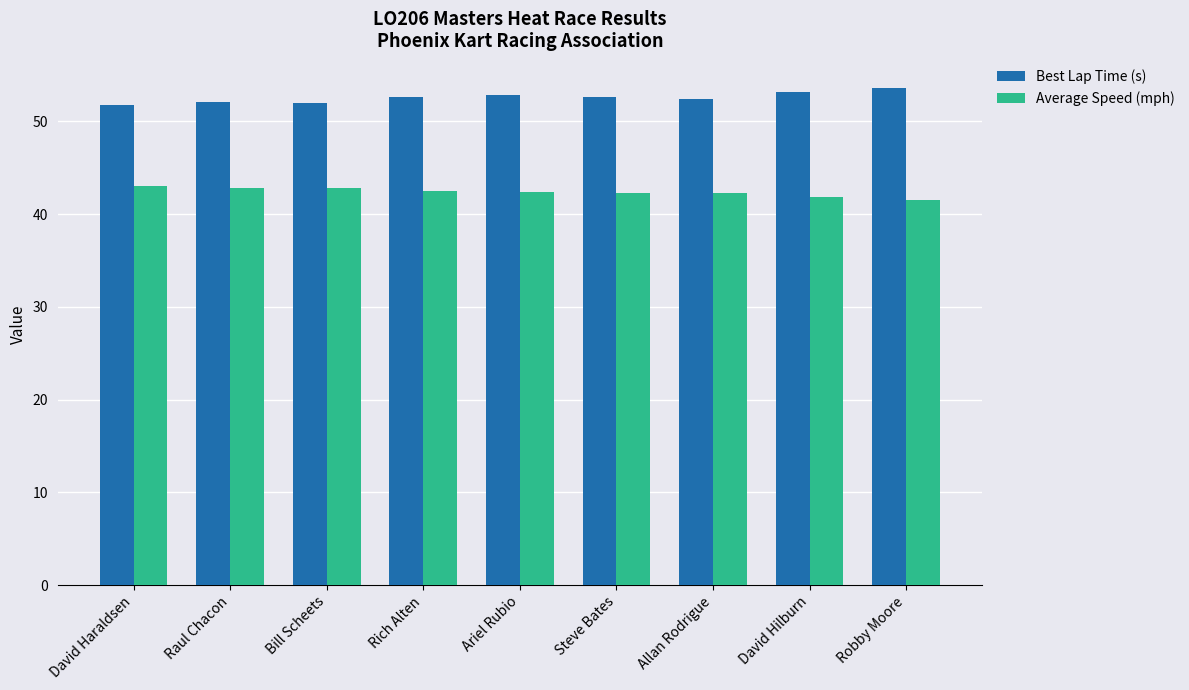

What is the difference between the highest and lowest values at Robby Moore?

12.0